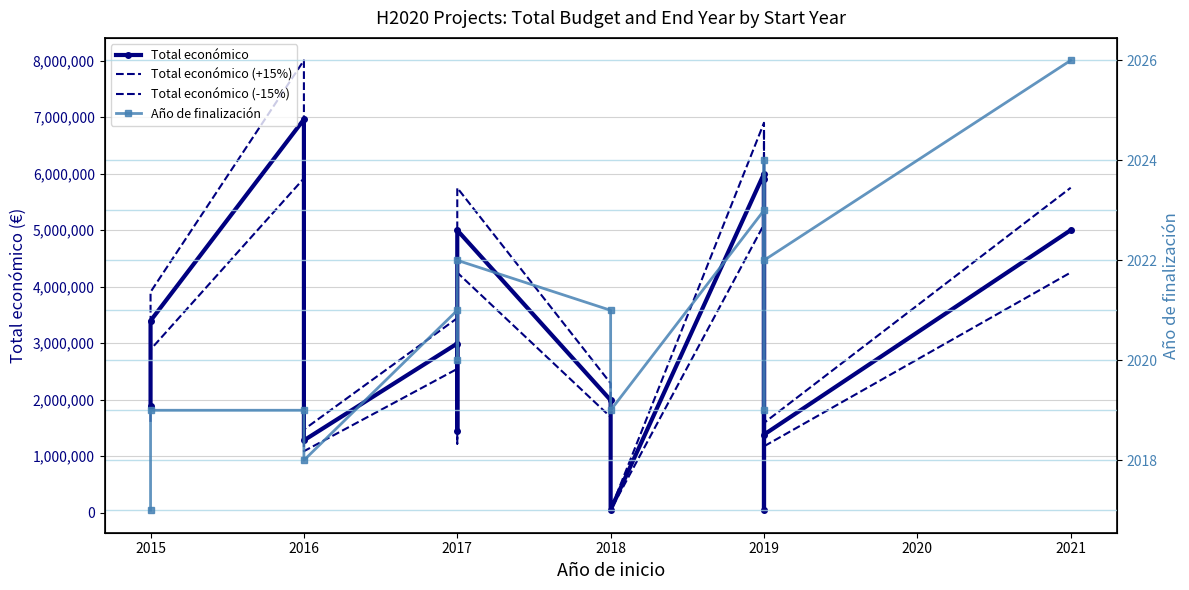

At which category is the sum across all series the highest?

2016